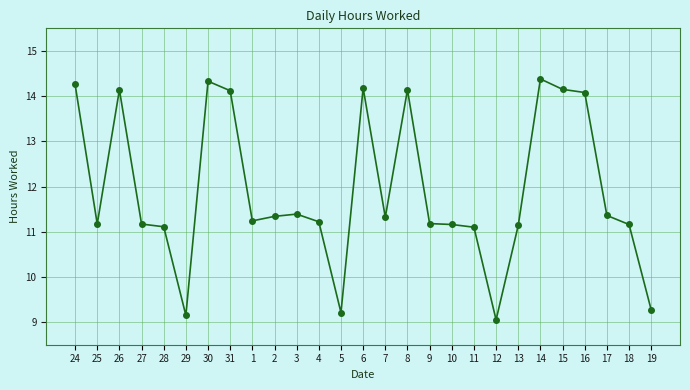

Which category has the lowest value across all series?

12